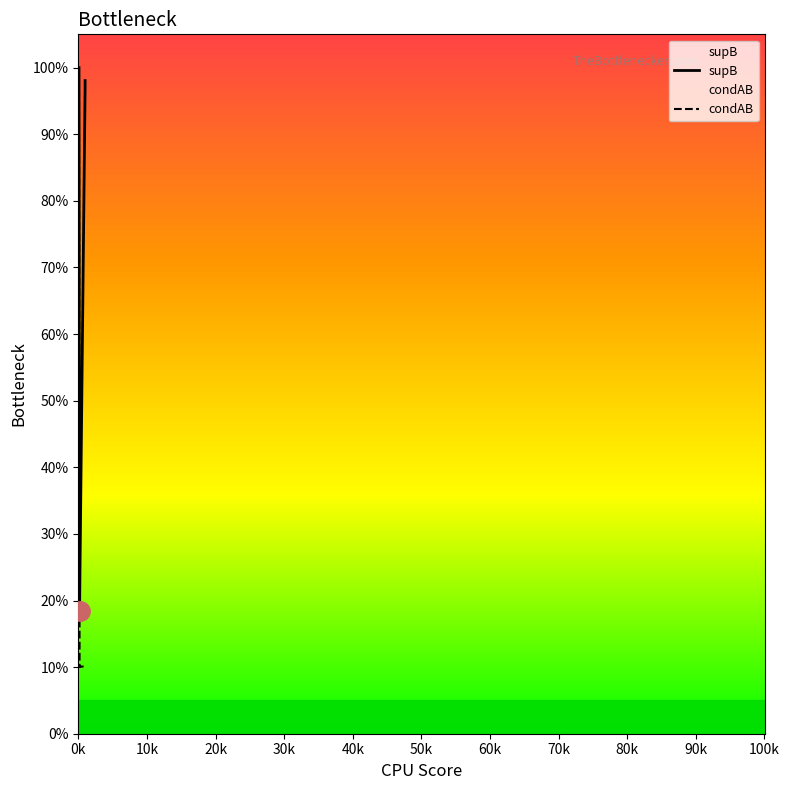

What is the label of the 7th point from the right?

70k